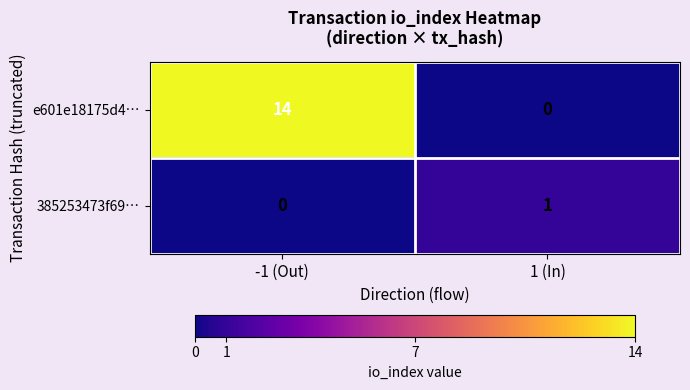

Rank the series at 1 (In) from lowest to highest value.

e601e18175d4…, 385253473f69…